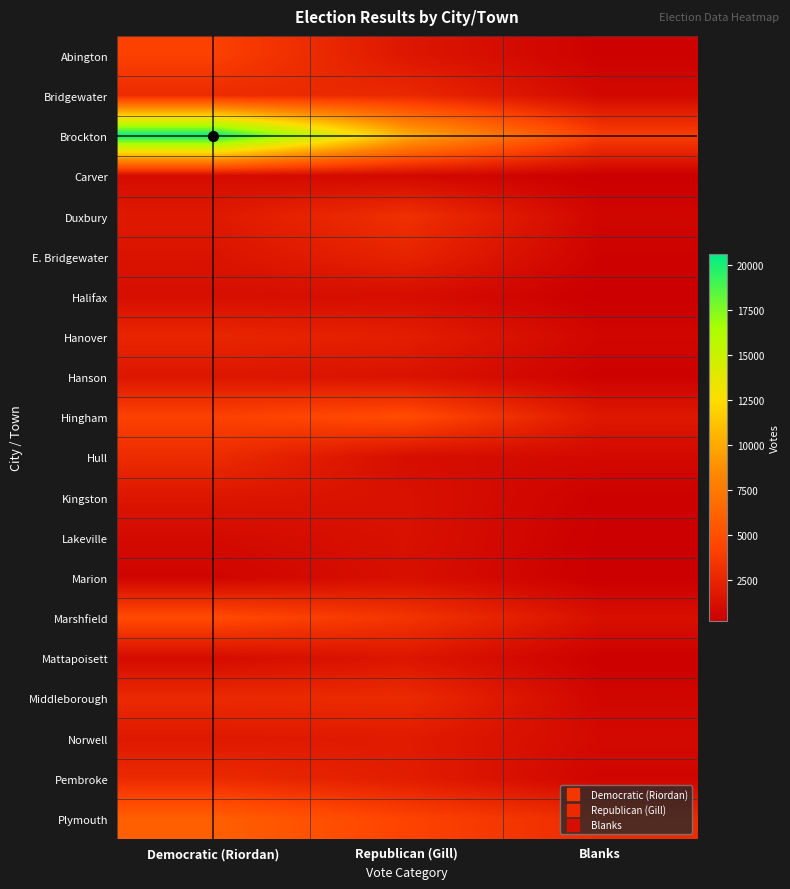

At how many categories does at least one series exceed 7738?

2